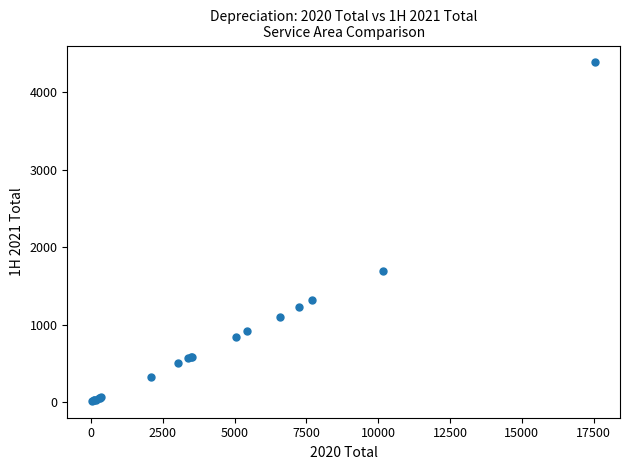

What Y value in the scatter plot is closest to 2201?

1696.3